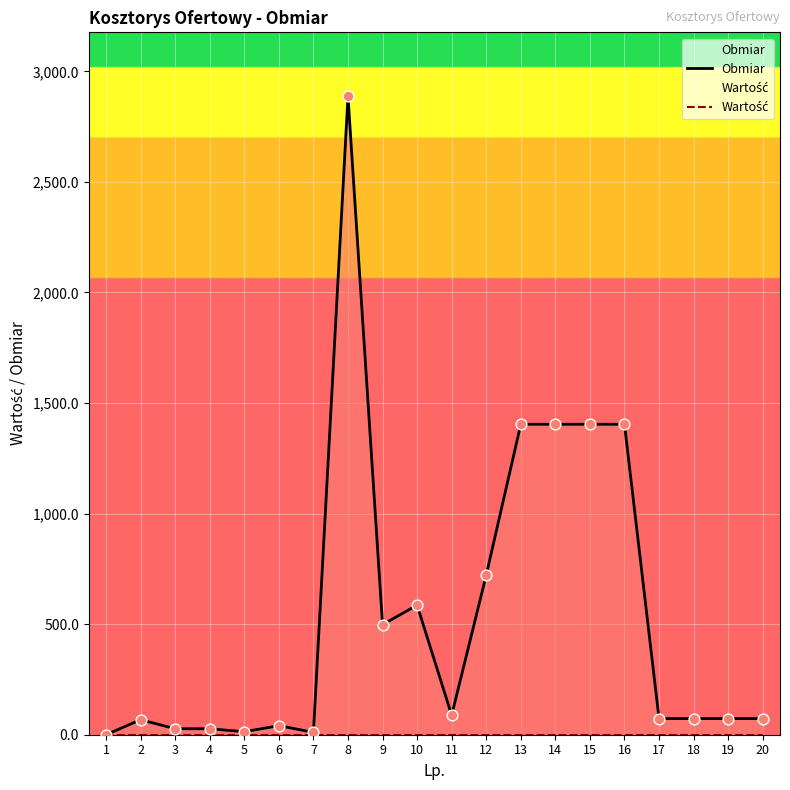

Which series reaches the minimum Y coordinate?

Wartość